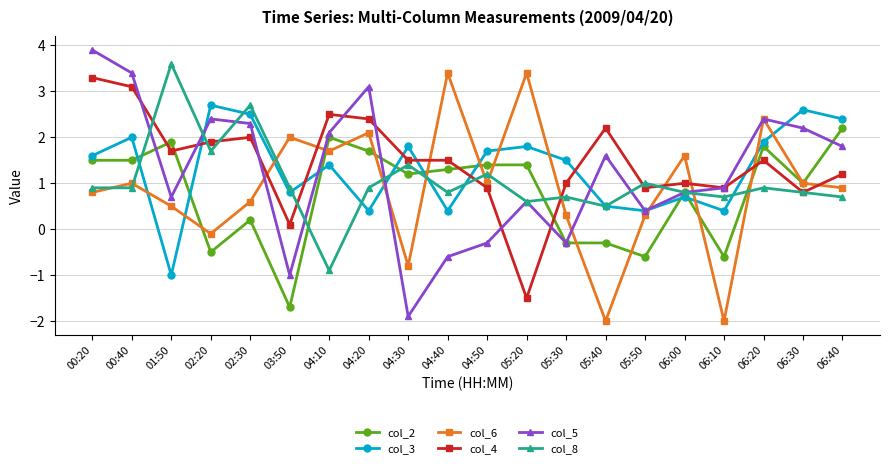

What is the maximum value for col_3?

2.7